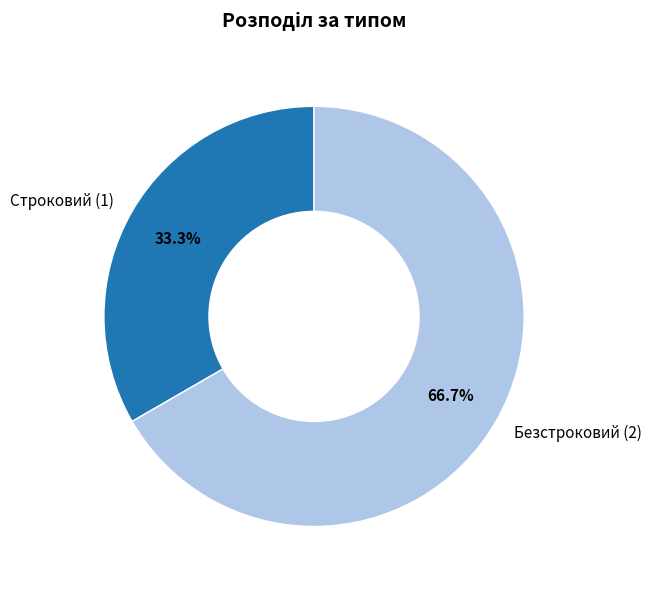

To the nearest percent, what is the difference between the Строковий and Безстроковий slice percentages?

33%